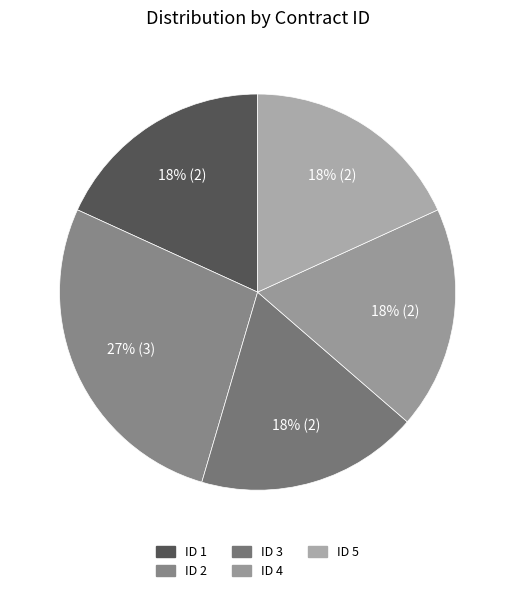

Does ID 4 account for over 50% of the chart?

No